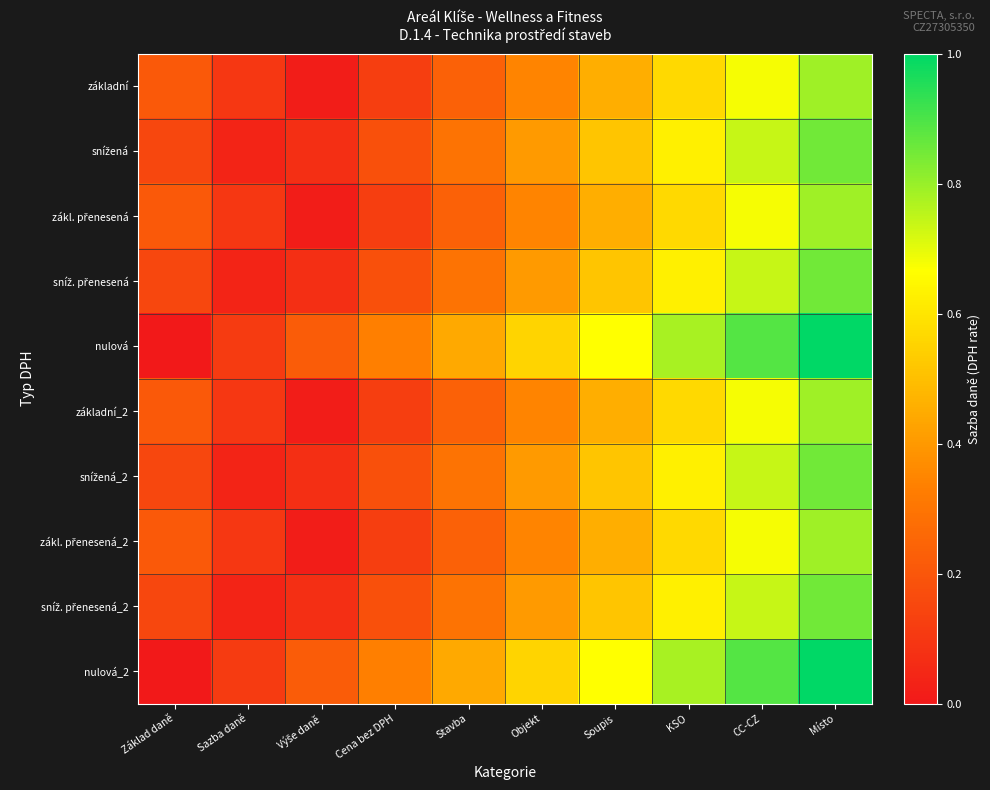

Rank the series at CC-CZ from lowest to highest value.

základní, zákl. přenesená, základní_2, zákl. přenesená_2, snížená, sníž. přenesená, snížená_2, sníž. přenesená_2, nulová, nulová_2